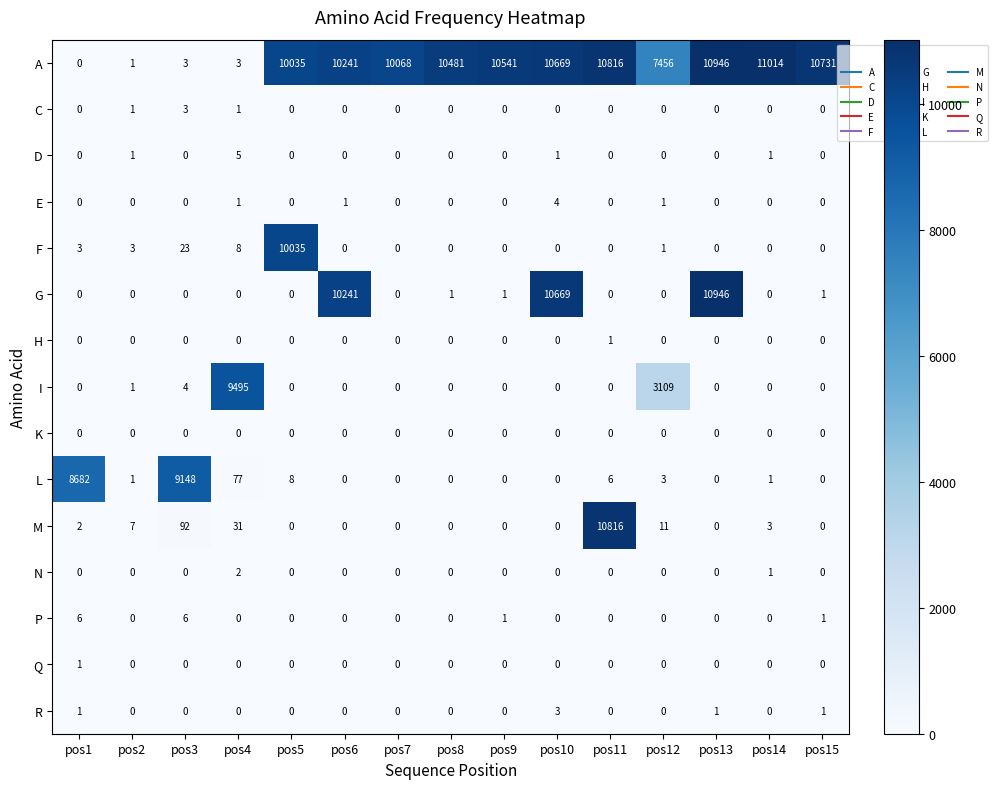

What is the difference between the maximum and second lowest values in the F series?

10035